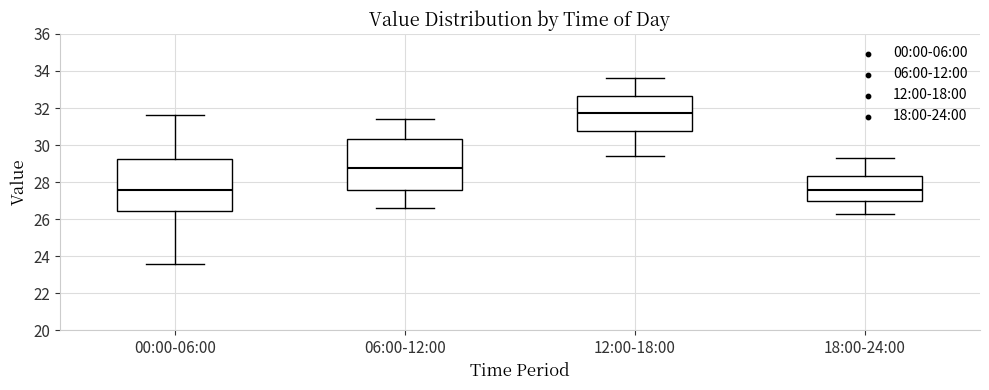

Reading left to right, read every box against the y-axis: the position of its median line, the range the box covers, and the ends of its whiskers. The values are not printed on the chart, so give them approximately, as read against the axis.

00:00-06:00: median 27.6, box 26.4 to 29.2, whiskers 23.6 to 31.6
06:00-12:00: median 28.8, box 27.6 to 30.4, whiskers 26.6 to 31.4
12:00-18:00: median 31.8, box 30.8 to 32.6, whiskers 29.4 to 33.6
18:00-24:00: median 27.6, box 27.0 to 28.4, whiskers 26.4 to 29.4